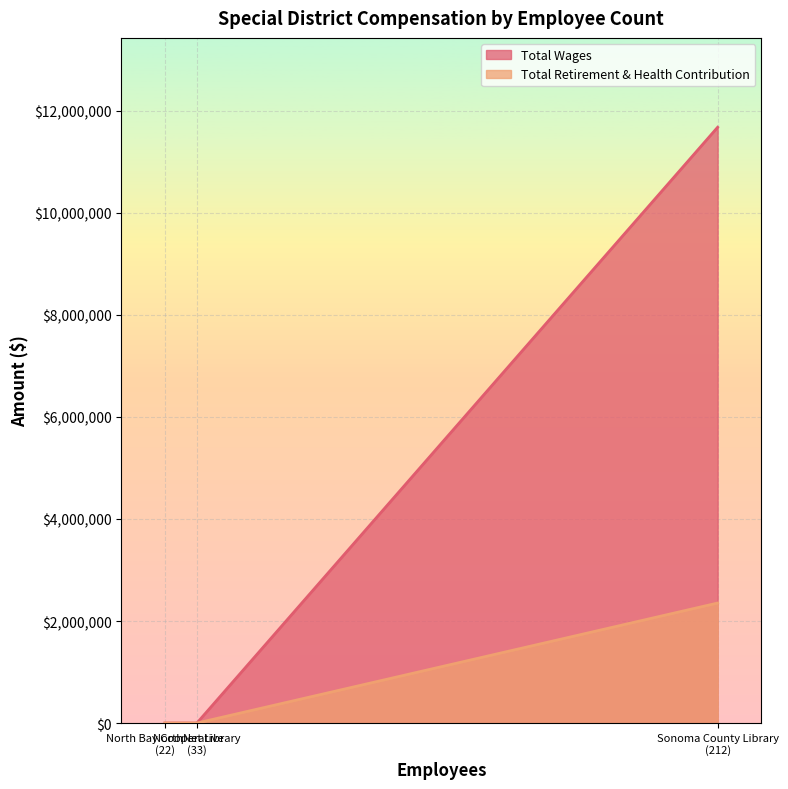

Which series has the largest total across all categories?

Total Wages